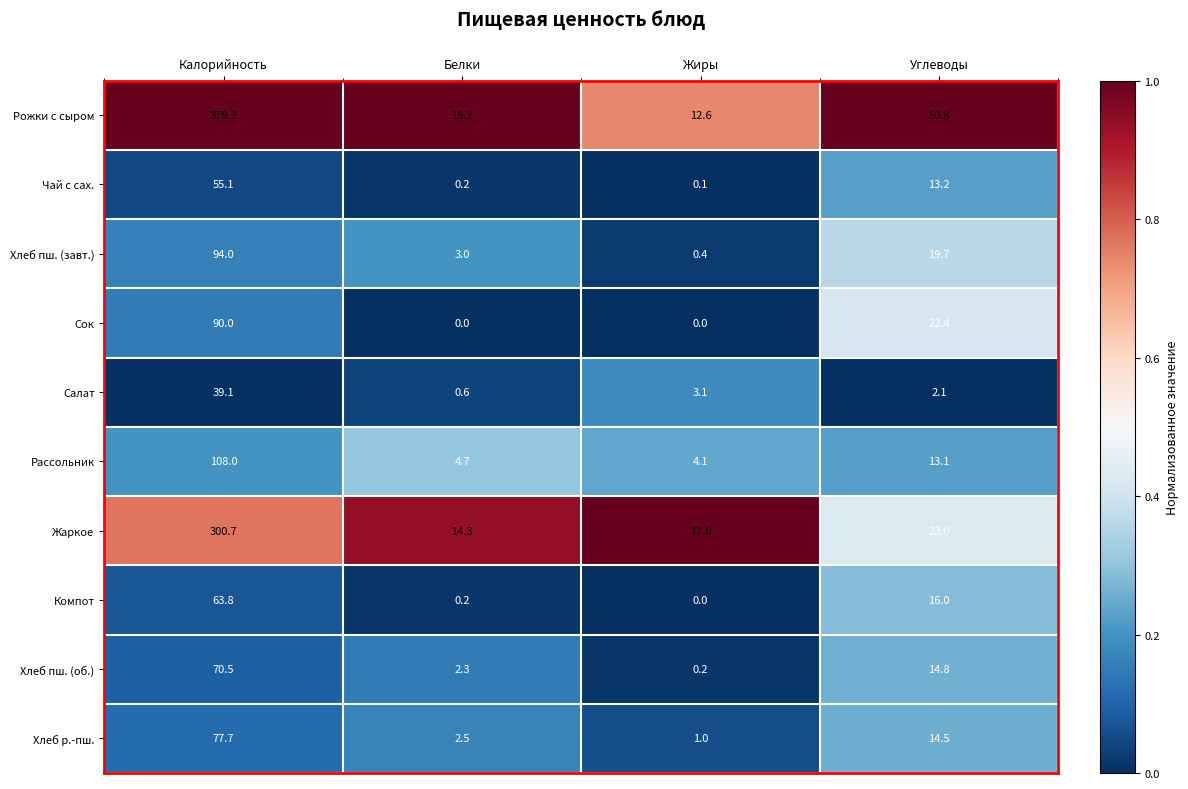

What value does the Рожки с сыром series have at Углеводы?

50.8